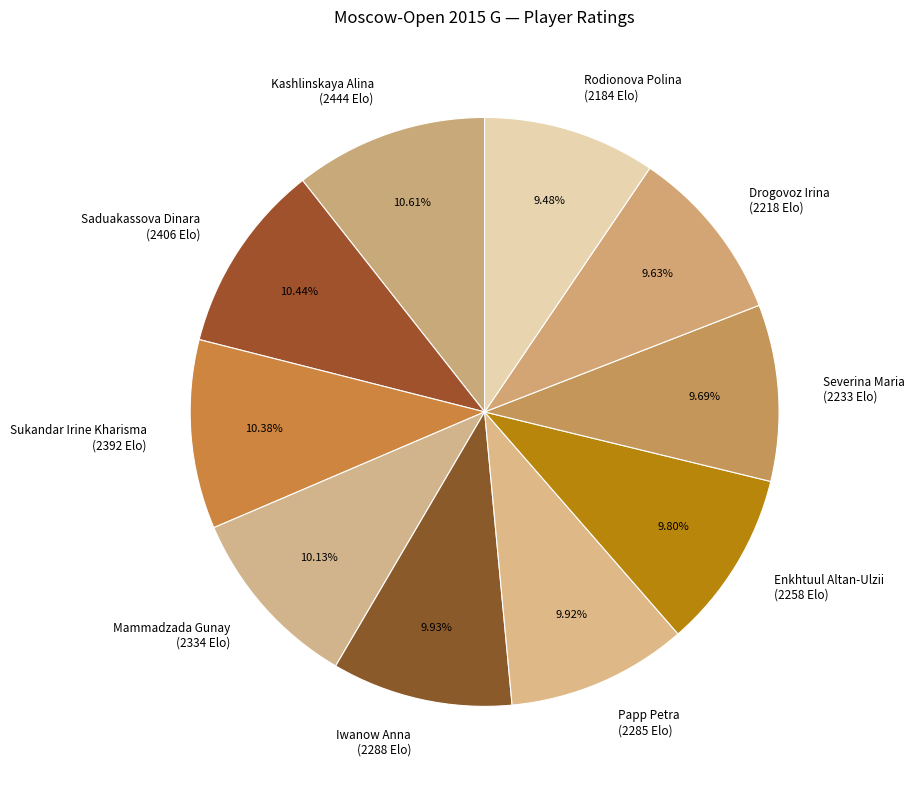

Does Mammadzada Gunay (2334 Elo) represent more than half of the total?

No